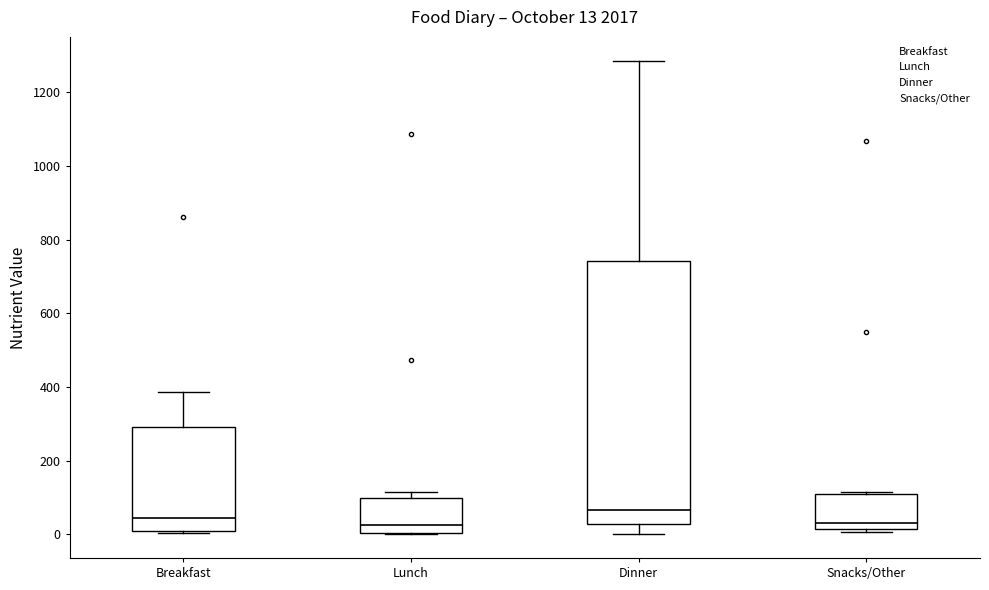

Comparing the boxes themselves (not the whiskers), which one is the tallest?

Dinner